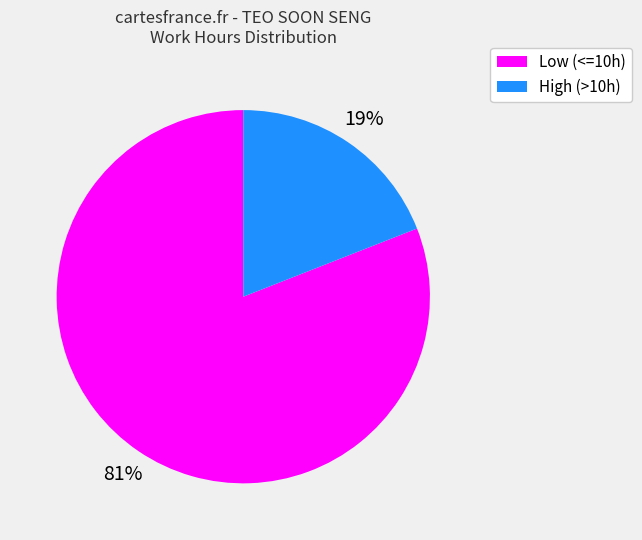

To the nearest percent, what is the difference between the largest and smallest slice percentages?

62%